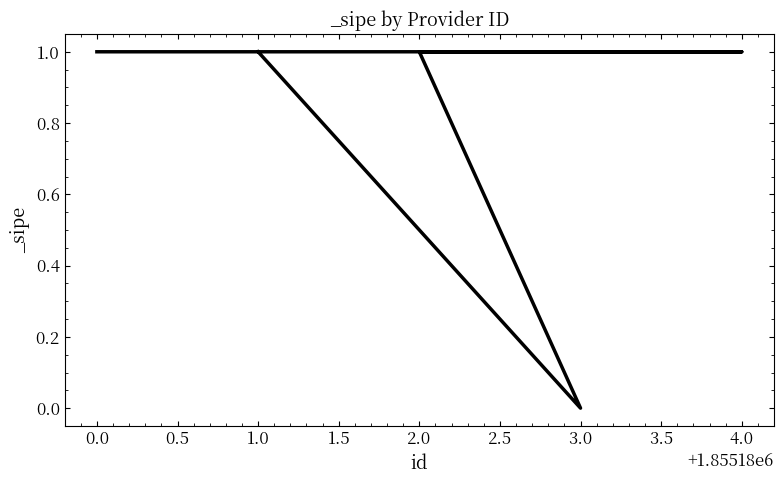

Which label corresponds to the largest value in the chart?

1855180